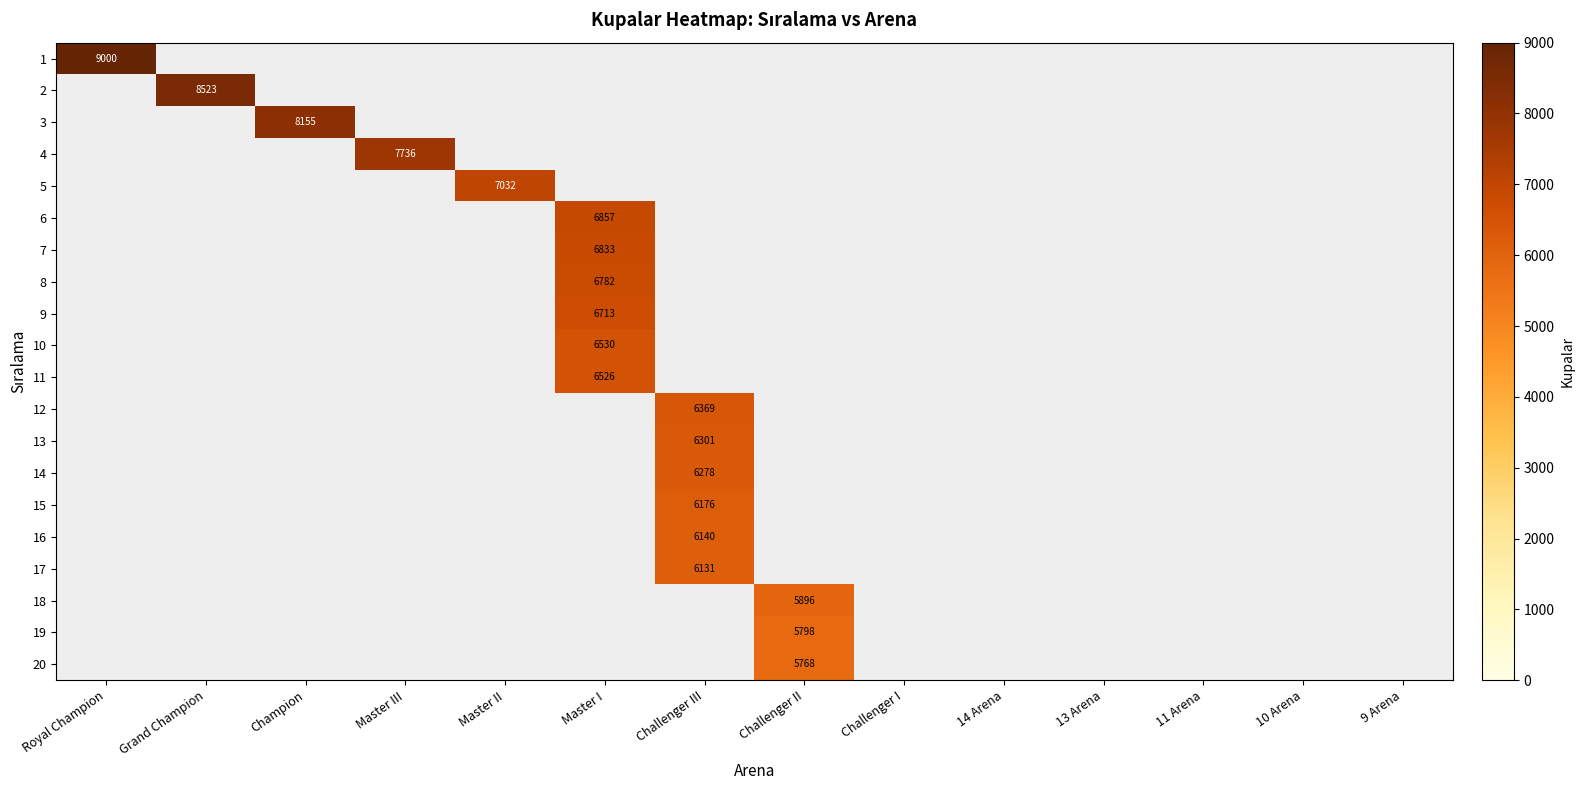

Which has a higher value, Master II or Champion?

Champion